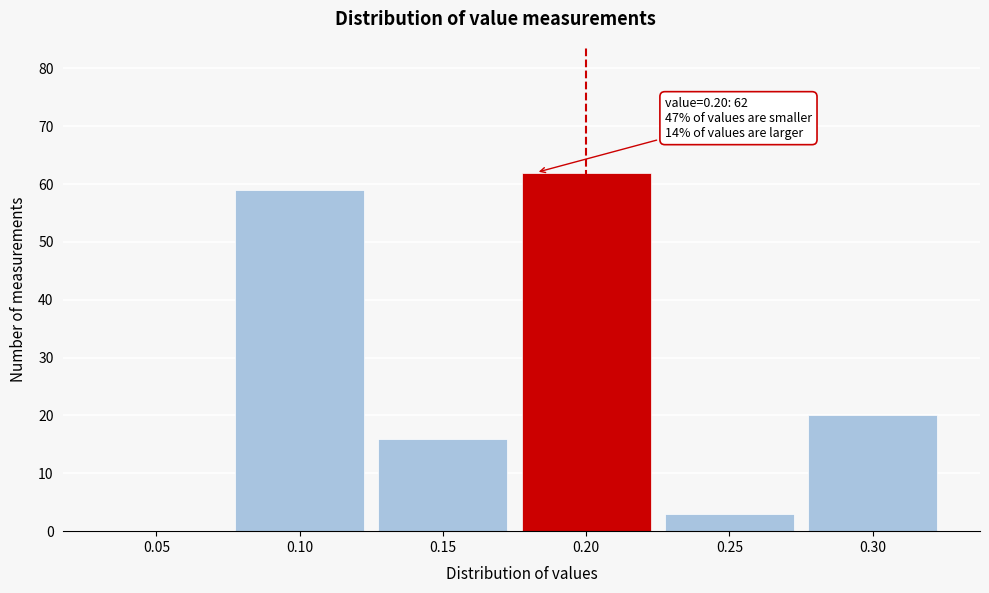

Reading left to right, list all the values displayed in this chart.

0.05=0	0.10=59	0.15=16	0.20=62	0.25=3	0.30=20